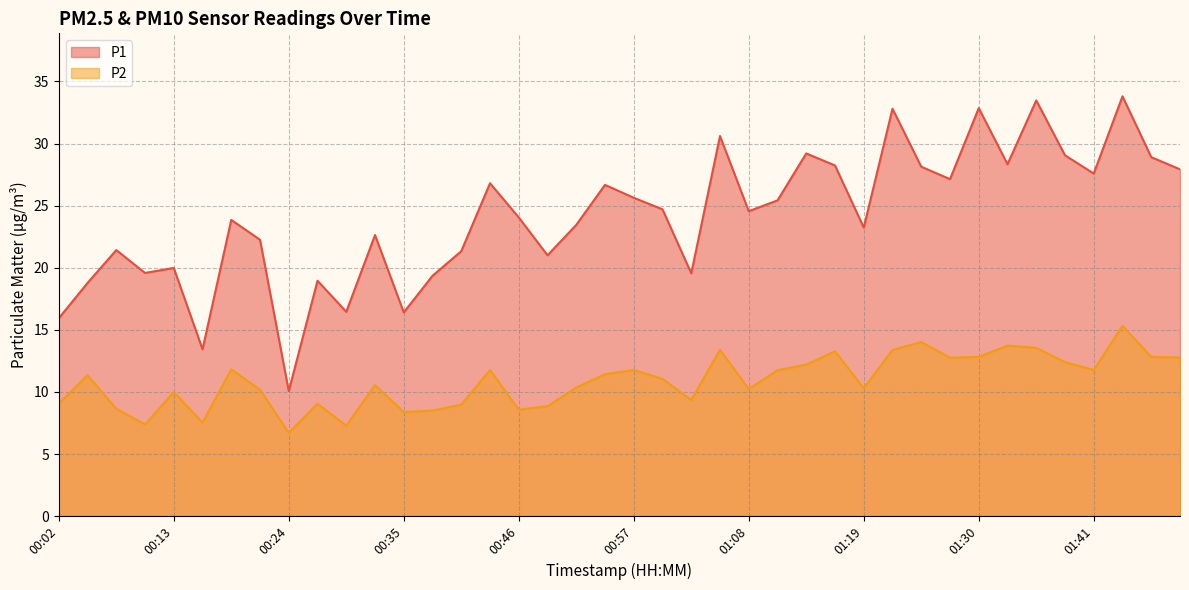

What is the value of the P1 point at the 37th from the left?

27.6